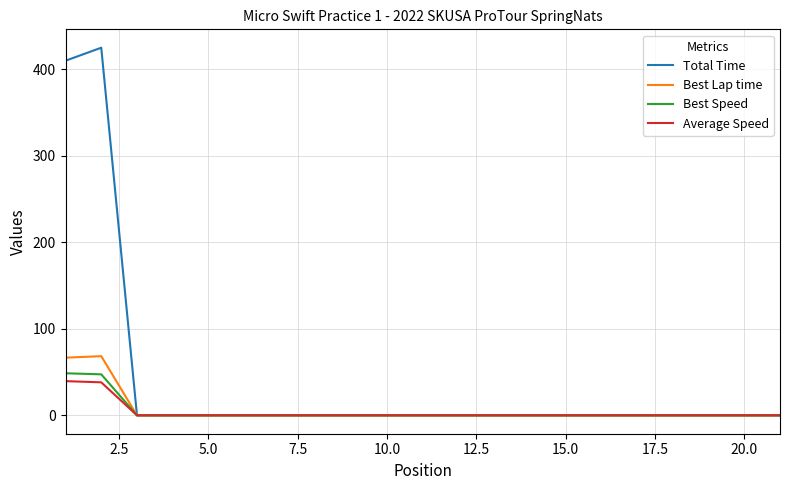

Which series has the largest total across all categories?

Total Time